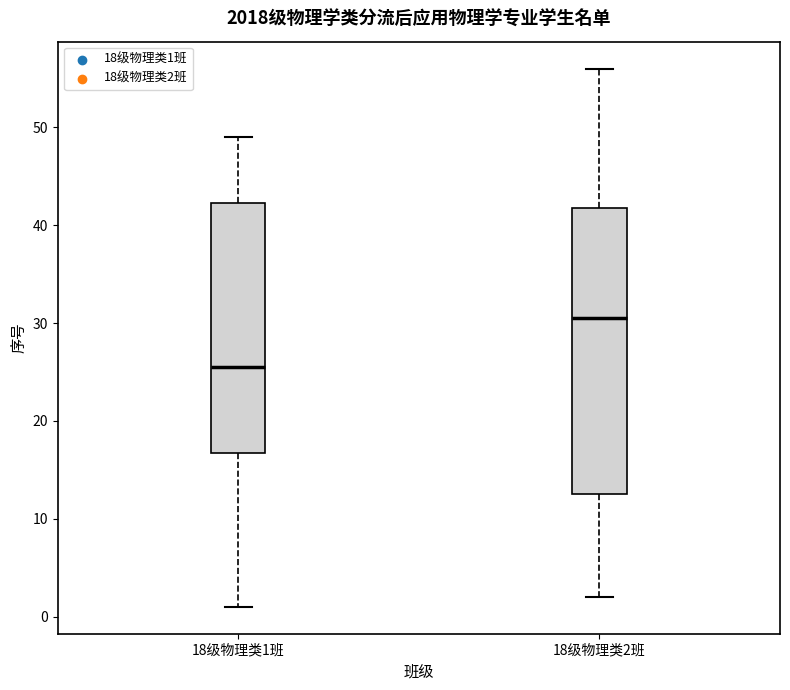

Where does the upper whisker of the box for 18级物理类2班 end on the y-axis? The values are not printed on the chart, so give them approximately, as read against the axis.

56